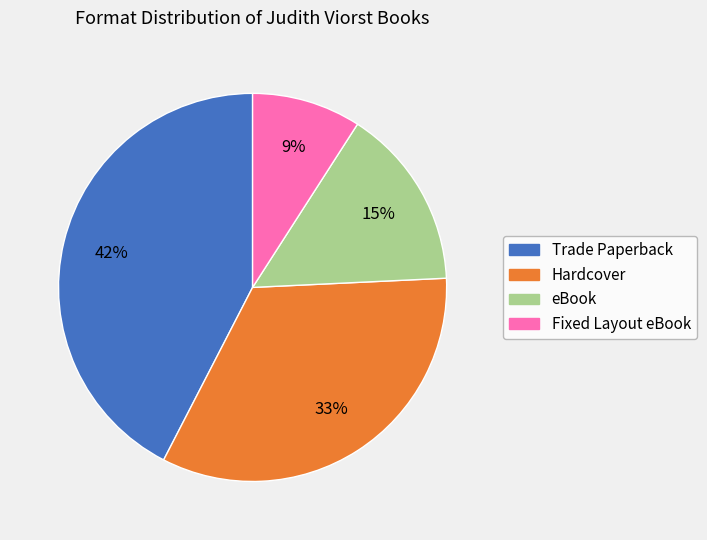

Is there a majority slice in this chart?

No